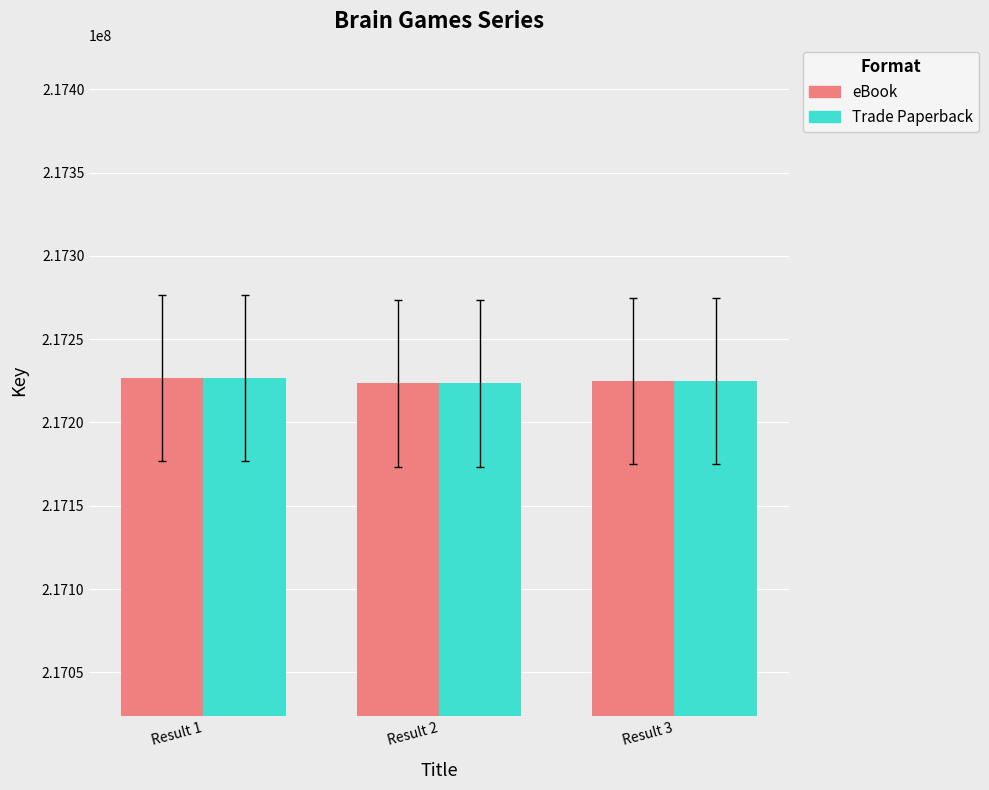

What is the sum of all eBook values?

651675370